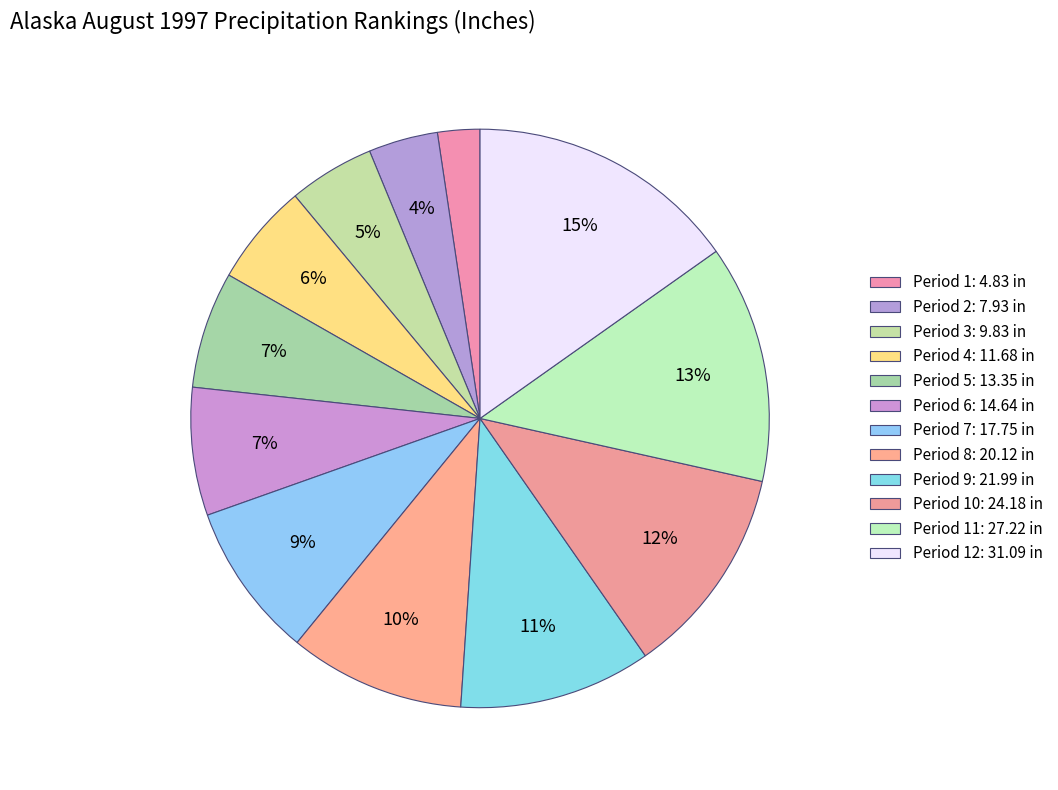

Is there a majority slice in this chart?

No